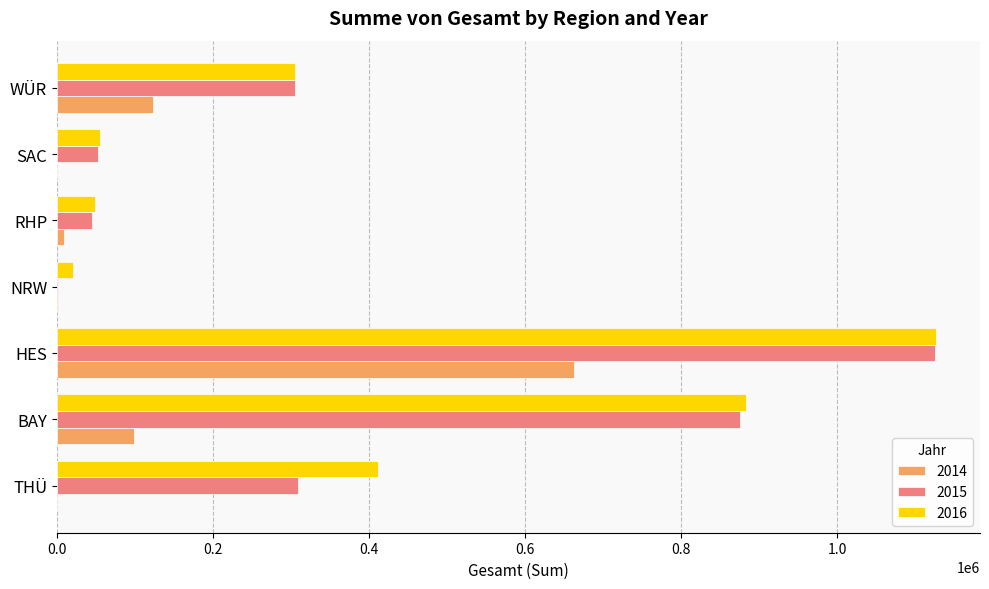

What value does the 2014 series have at BAY?

98158.5